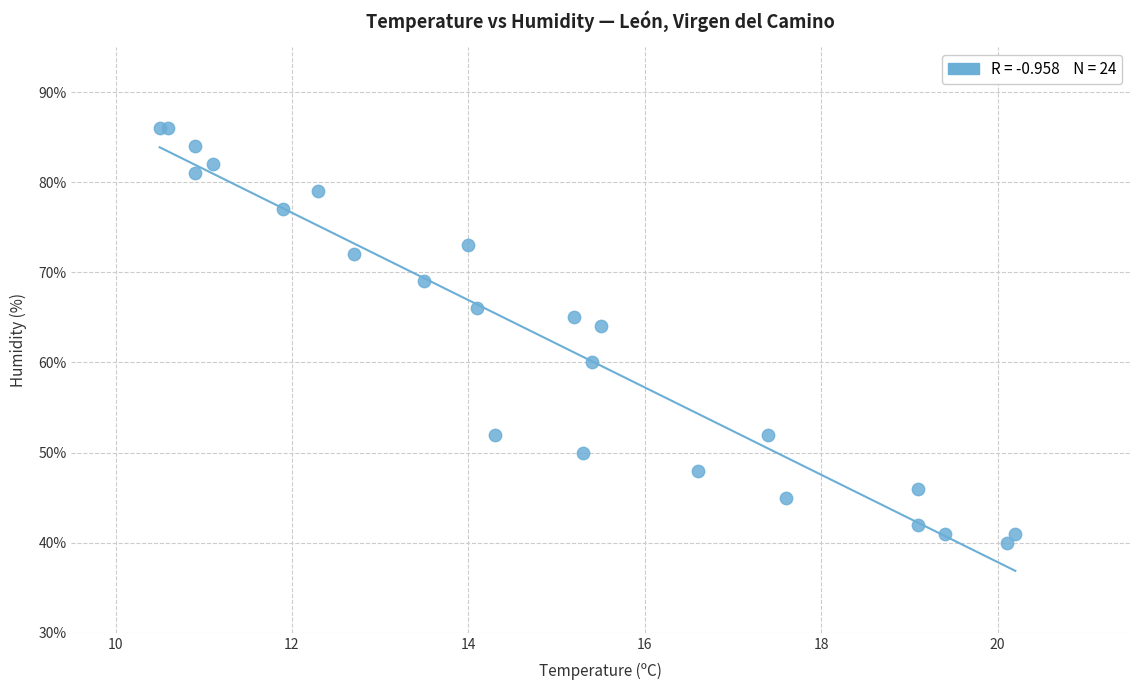

What Y value in the scatter plot is closest to 63?

64